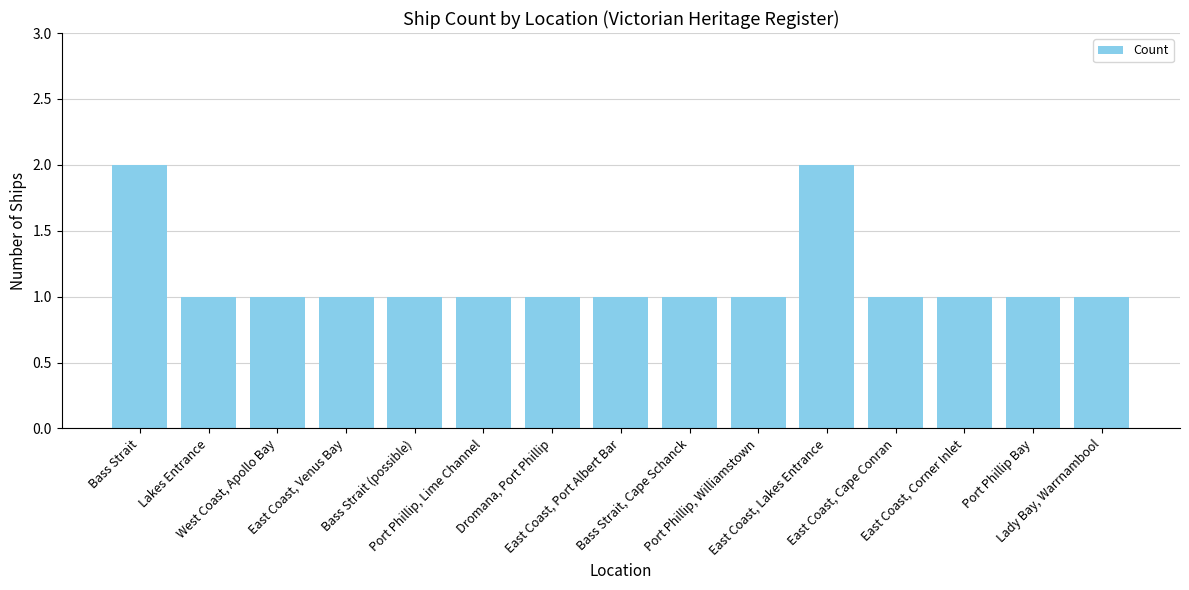

True or false: the data shows 1 at Port Phillip Bay.

True